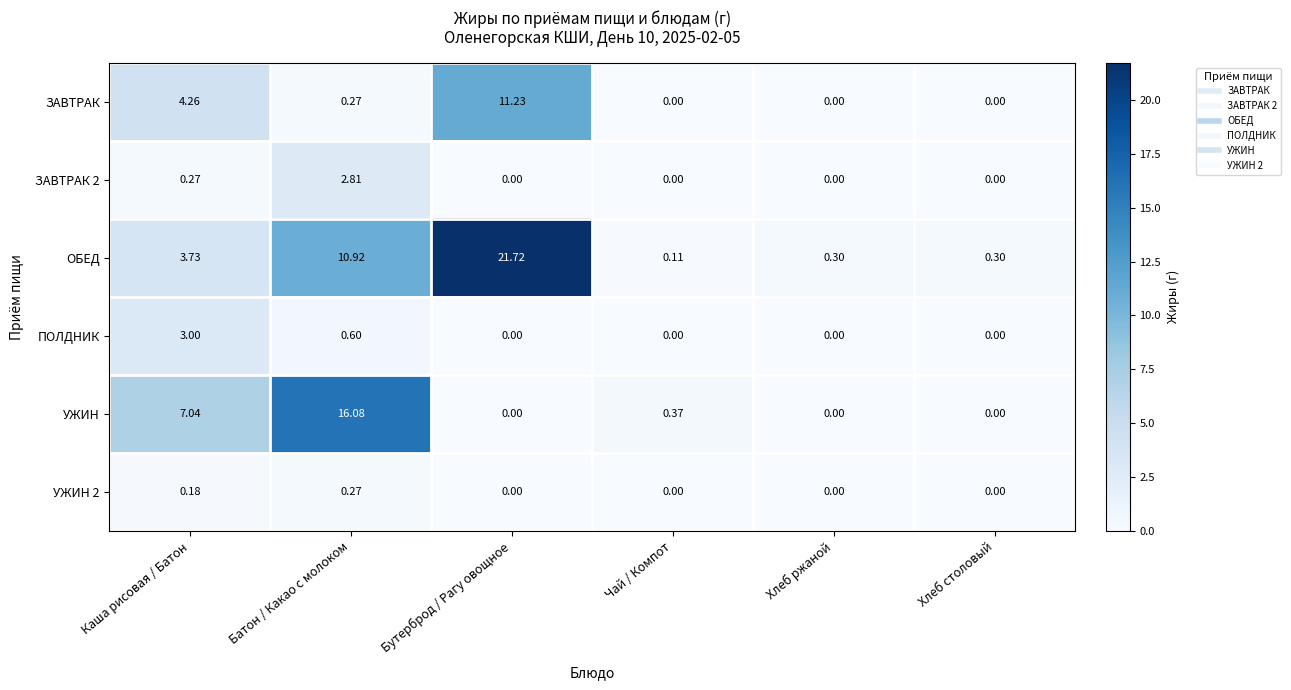

Which series has the widest spread of values?

ОБЕД